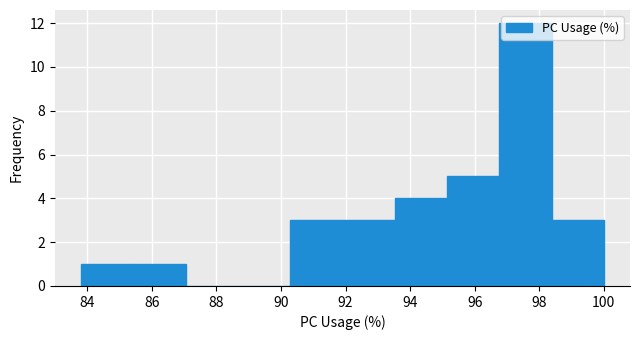

Reading left to right, transcribe this chart: for each bar, give the range it covers on the x-axis and its height. Neither the bar edges nor the heights are printed on the chart, so give them approximately, as read against the axes.

83.80 to 85.42: 1
85.42 to 87.04: 1
87.04 to 88.66: 0
88.66 to 90.28: 0
90.28 to 91.90: 3
91.90 to 93.52: 3
93.52 to 95.14: 4
95.14 to 96.76: 5
96.76 to 98.38: 12
98.38 to 100.00: 3